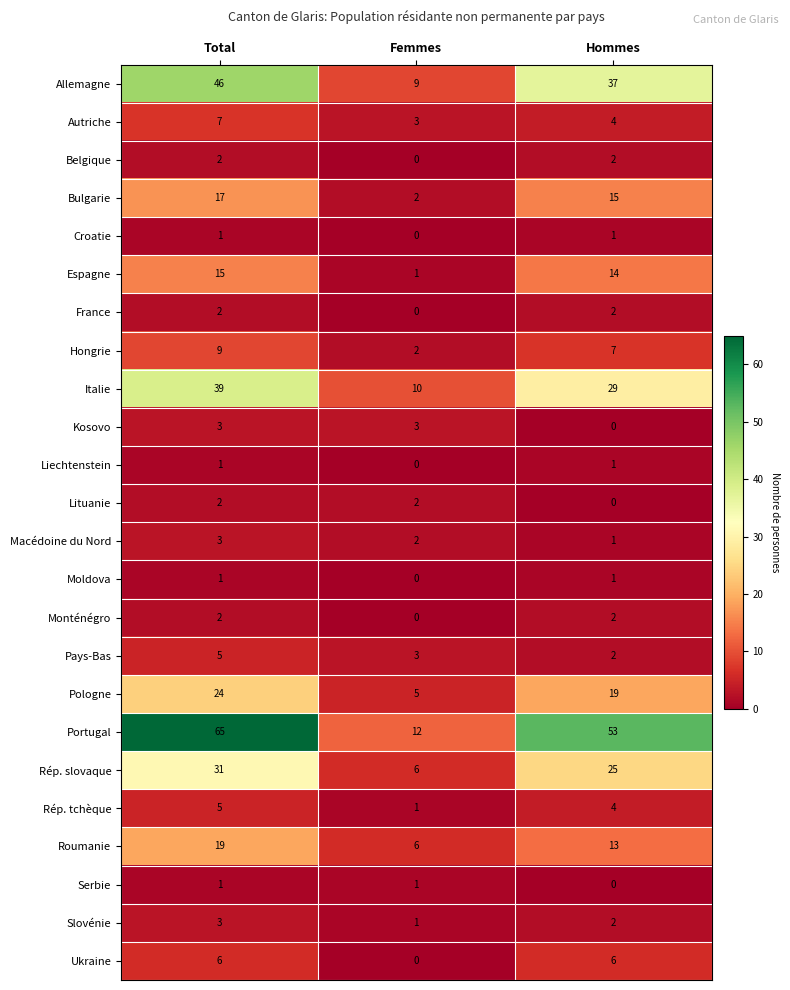

True or false: Macédoine du Nord has a value of 0 at Hommes.

False